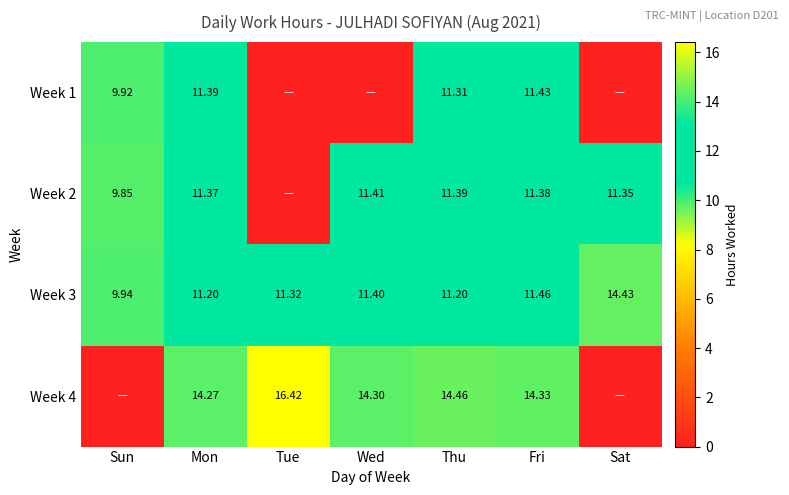

Is the value of Week 2 at Fri greater than the value of Week 1 at Mon?

No